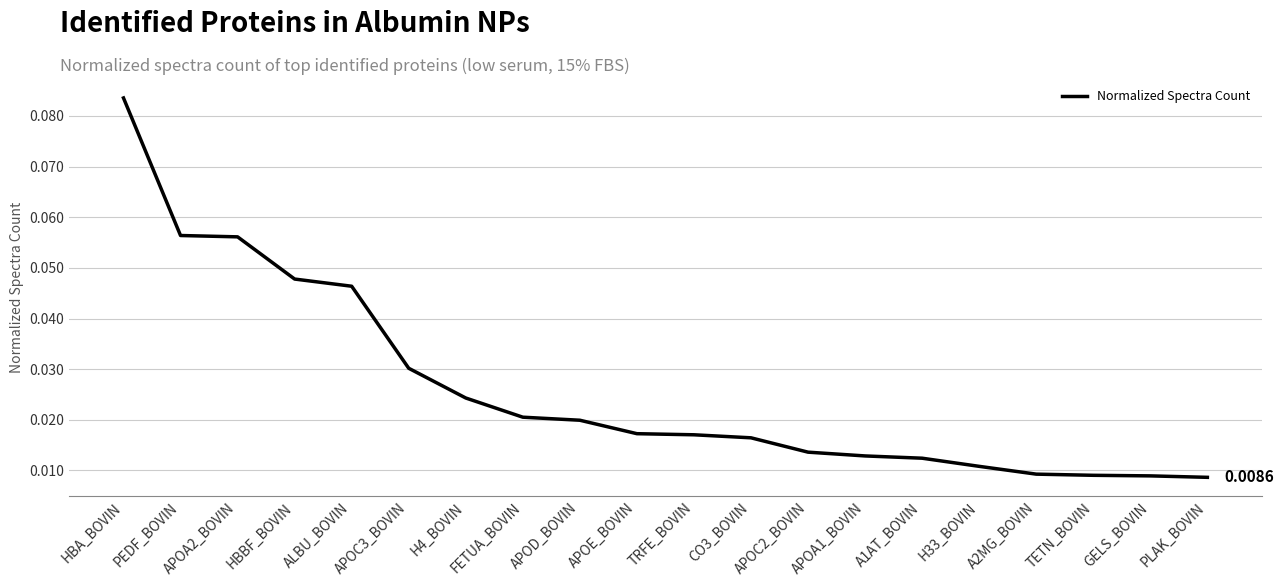

Which has a higher value, H4_BOVIN or APOA1_BOVIN?

H4_BOVIN